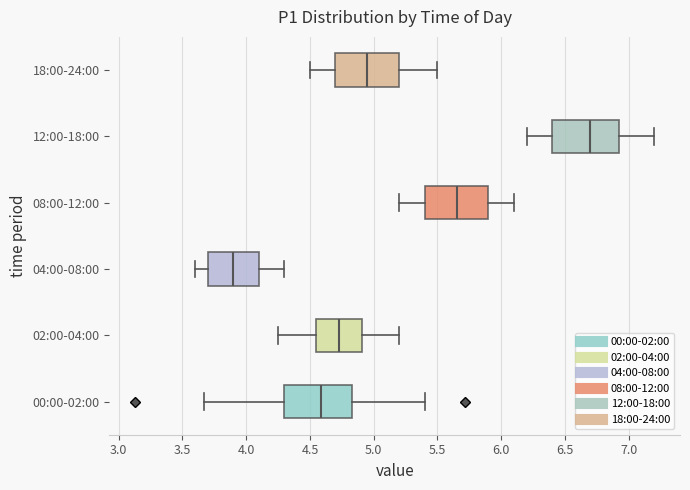

Which box has the furthest to the left median line?

04:00-08:00